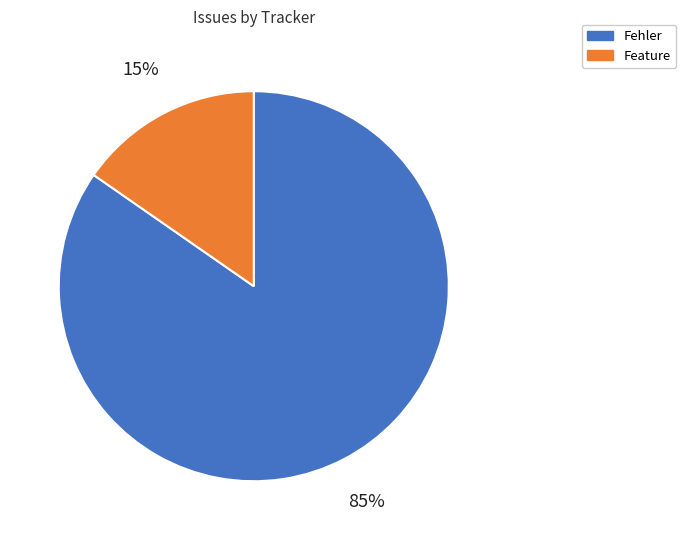

To the nearest percent, what is the combined percentage of Fehler and Feature?

100%